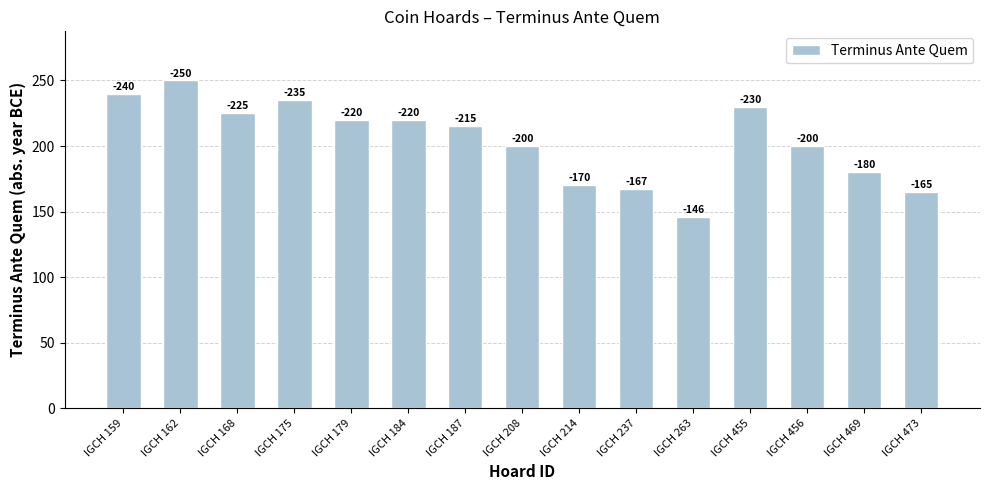

Does the chart contain any negative values?

No